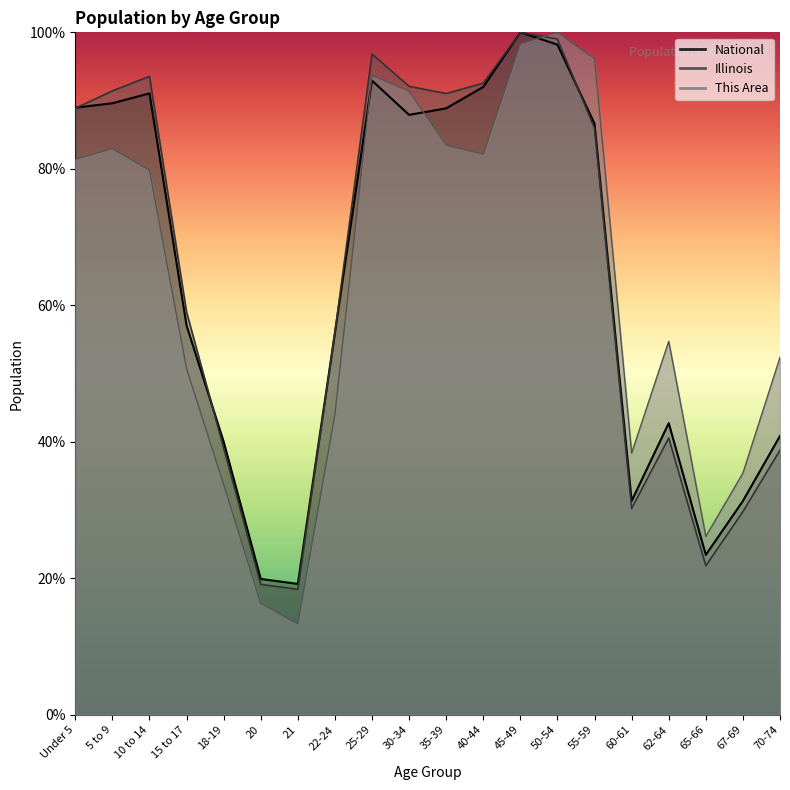

The value of This Area at 25-29 is 56.2. True or false?

False